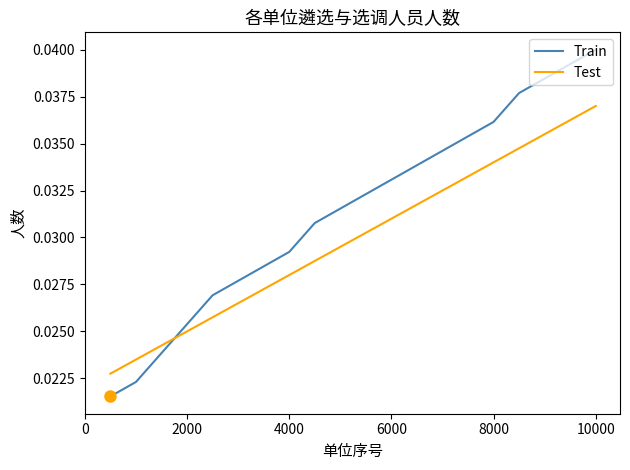

How many intersections are there between Test and Train?

1